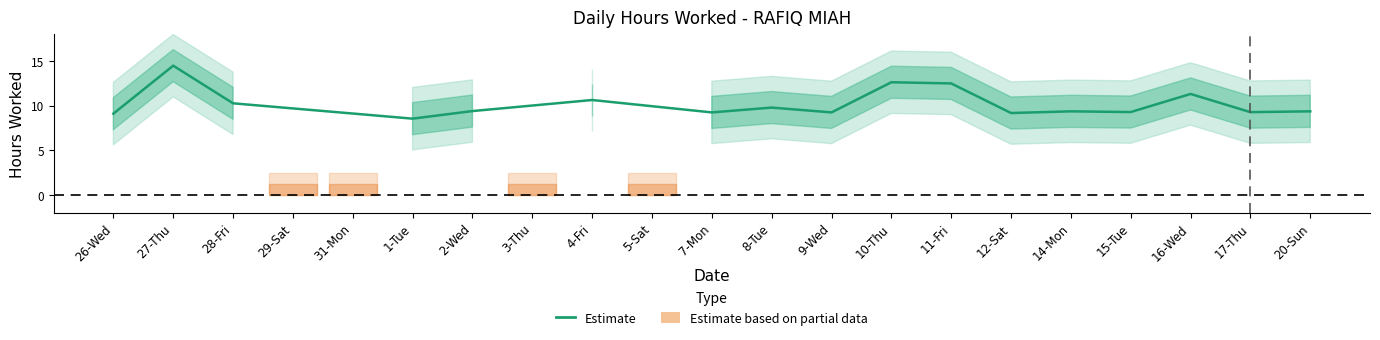

At which category does the data reach its first local peak?

27-Thu